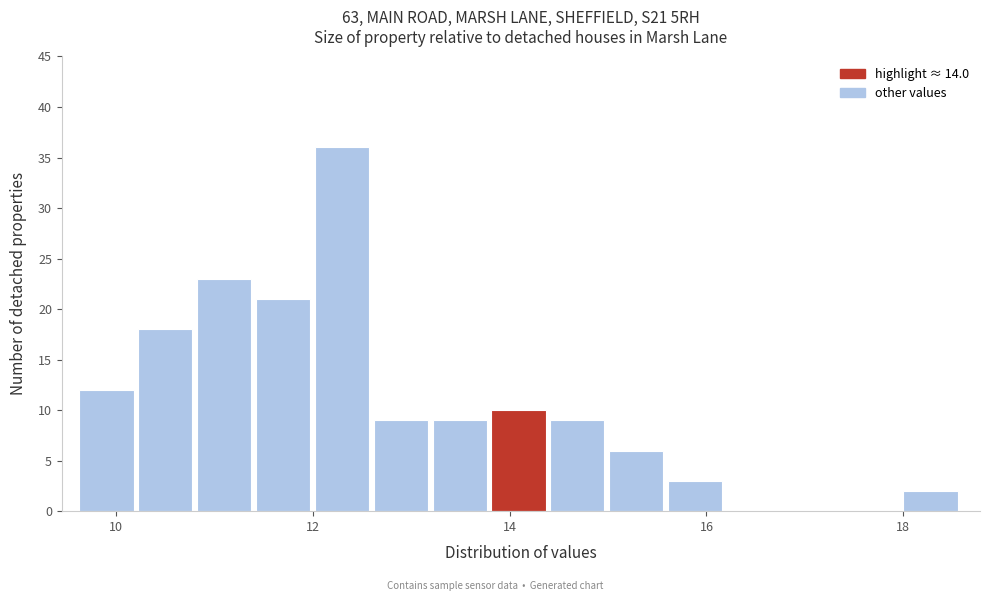

Read against the x-axis, roughly where is the centre of the tallest bar?

12.2